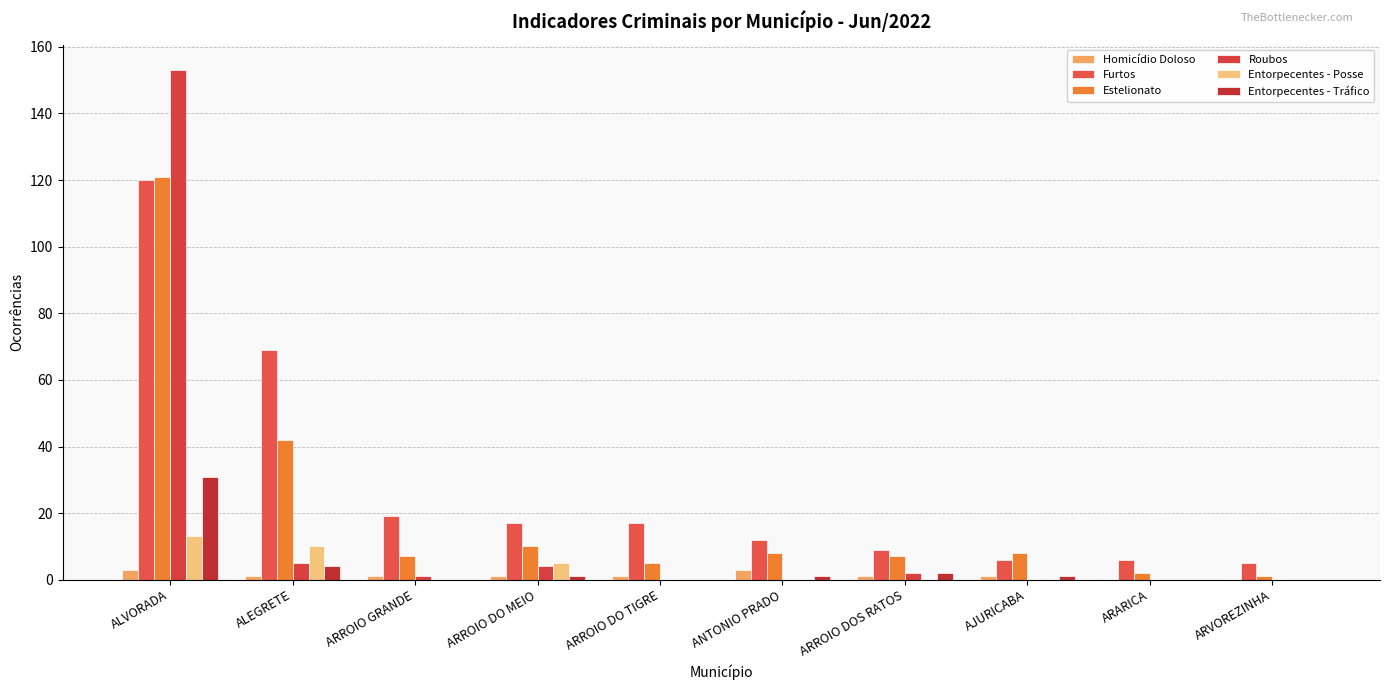

What is the spread (max minus min) of values at ARROIO DOS RATOS?

9